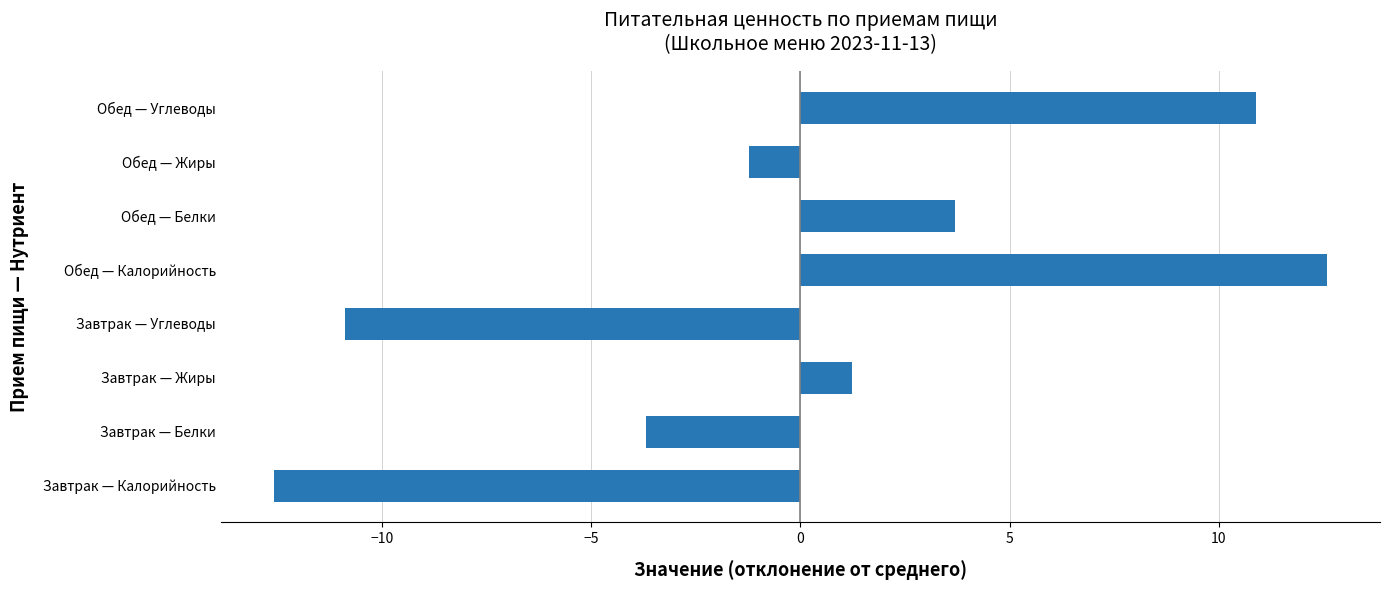

What is the sum of the values at Завтрак — Углеводы and Завтрак — Белки?

-14.6